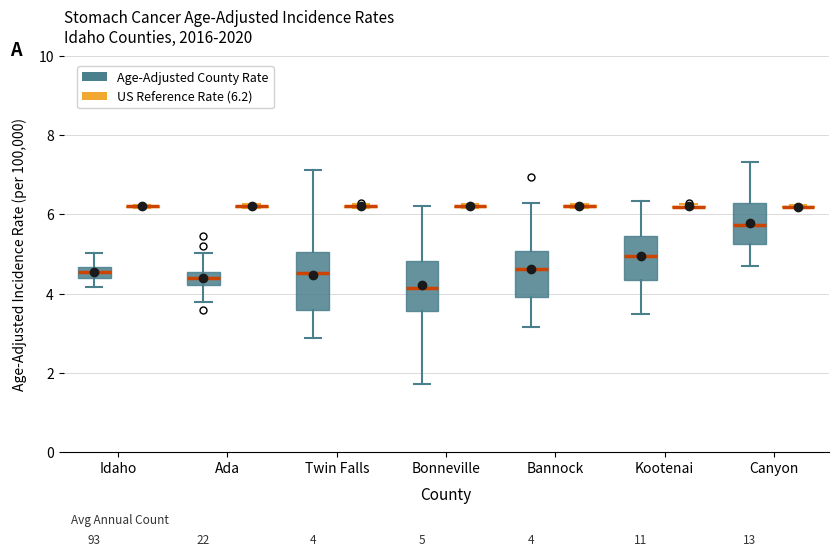

Which box is the tallest, from its lower edge to its upper edge?

Twin Falls (Age-Adjusted County Rate)